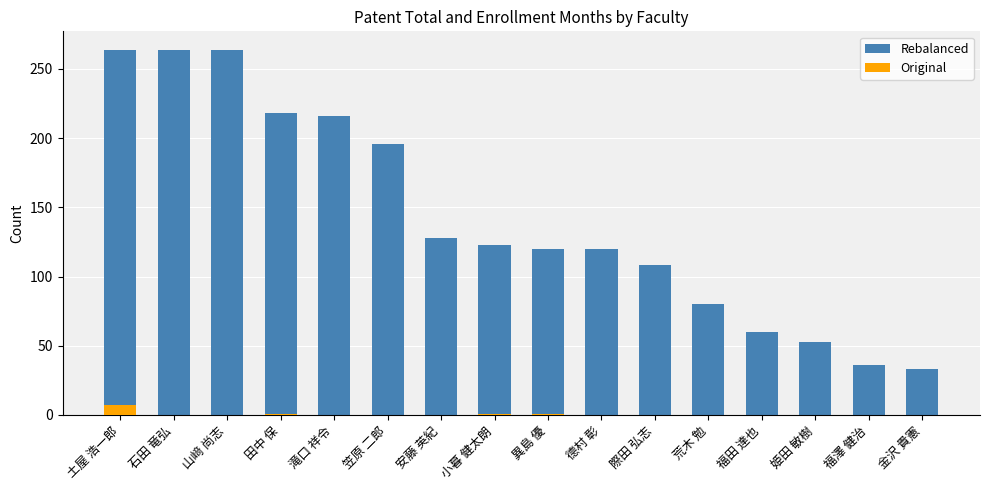

What is the label of the 5th bar from the right?

荒木 勉